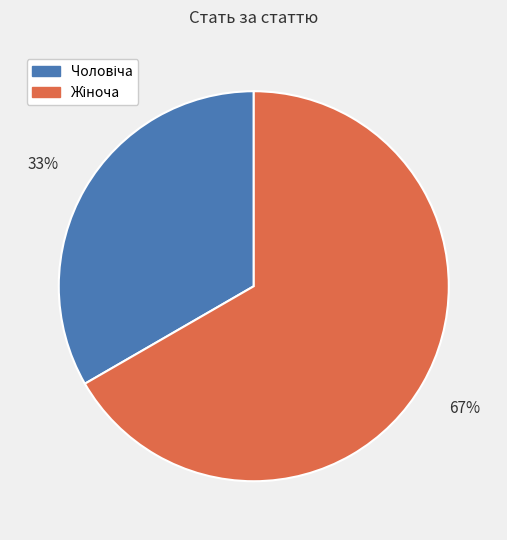

How many segments does this pie chart have?

2